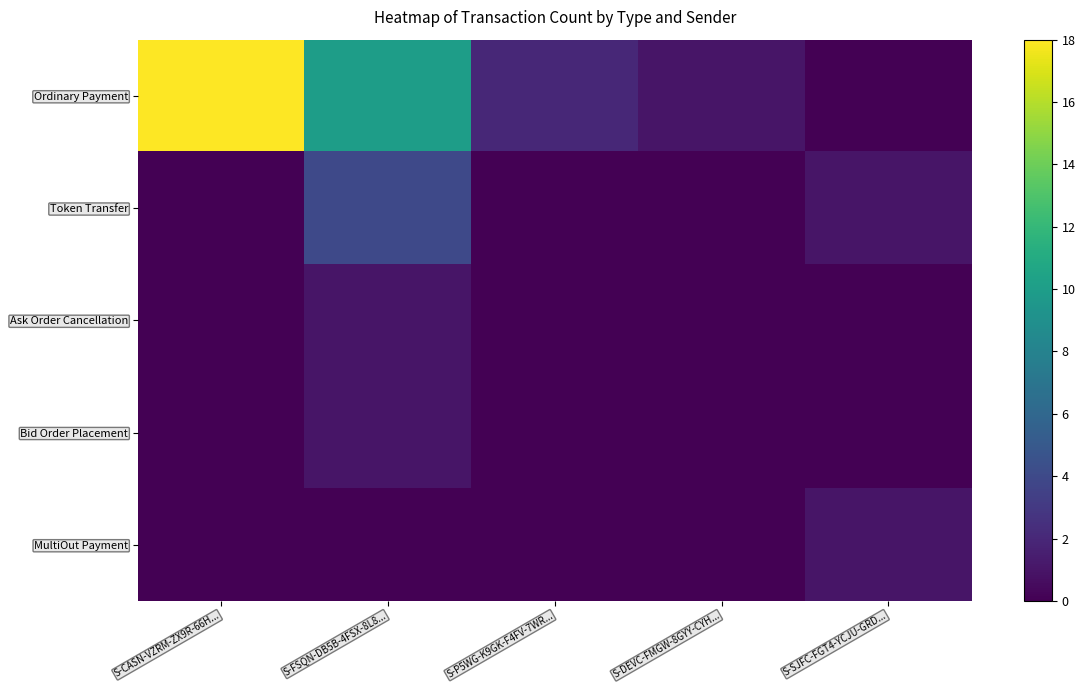

At how many categories does at least one series exceed 6?

2